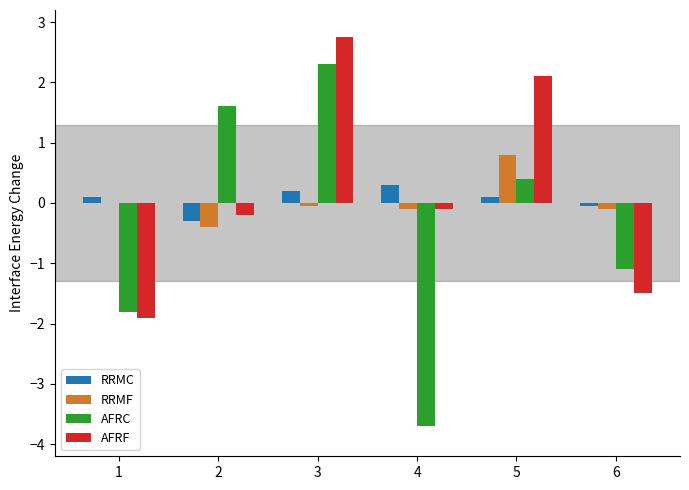

Is it true that AFRC equals 3.2 at 3?

False